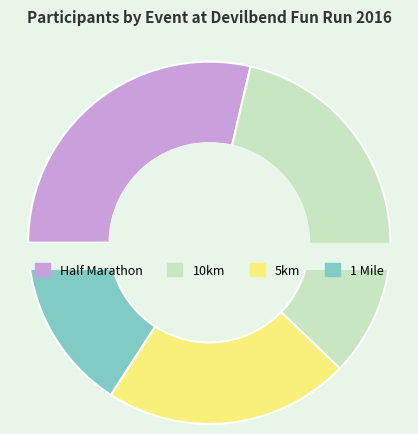

Does any single category account for the majority?

No